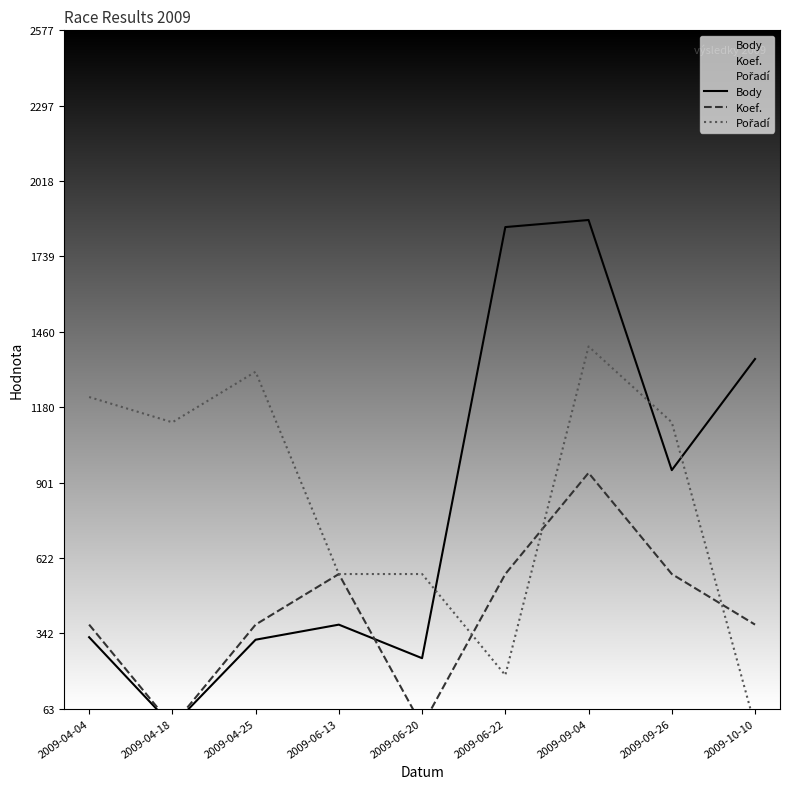

Between 2009-09-26 and 2009-10-10, which series saw the biggest shift?

Pořadí